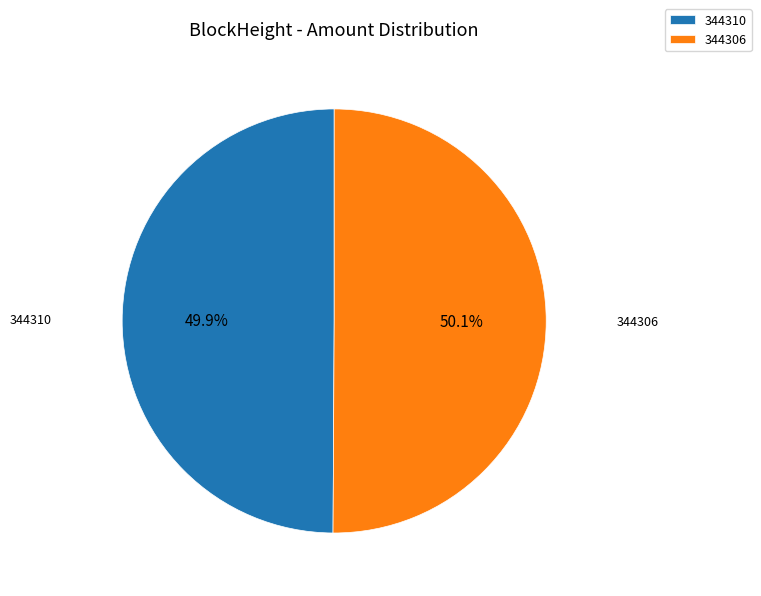

How much of the chart is everything except 344310?

50.1%